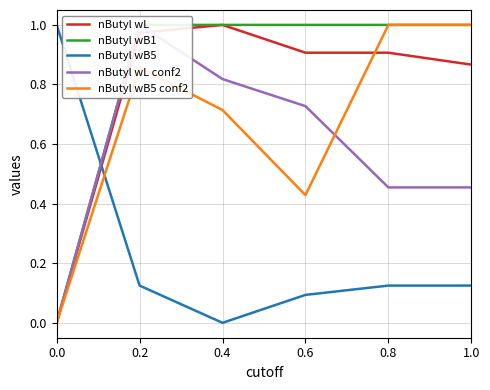

What is the difference between the second highest and second lowest values in the nButyl wL series?

0.1